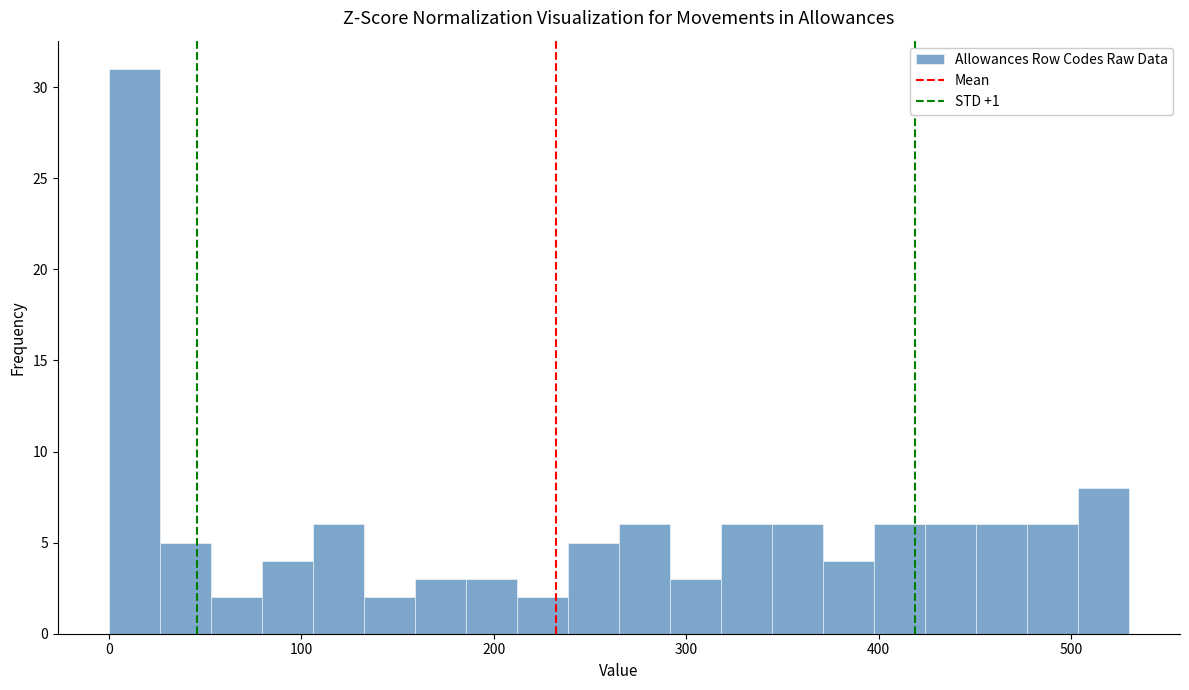

Read against the x-axis, roughly where is the centre of the tallest bar?

10